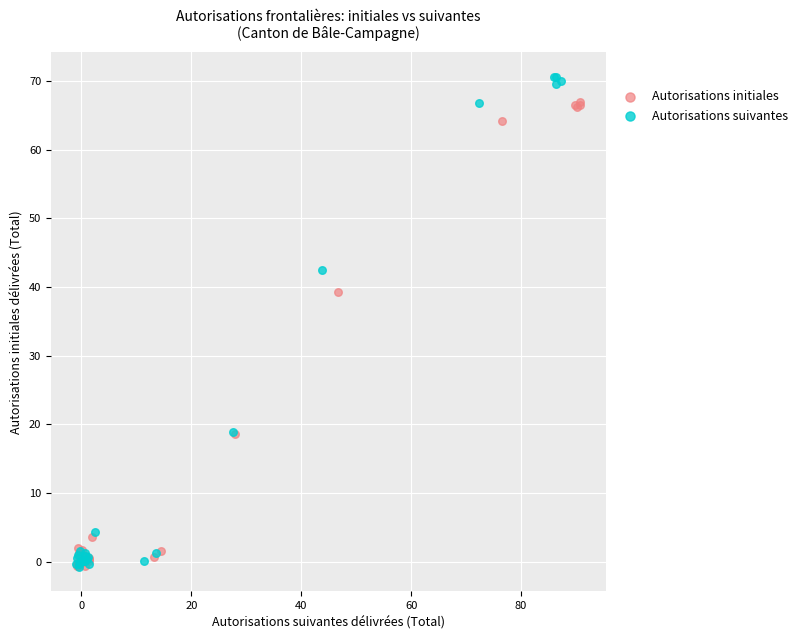

Which series reaches the maximum Y coordinate?

Autorisations suivantes